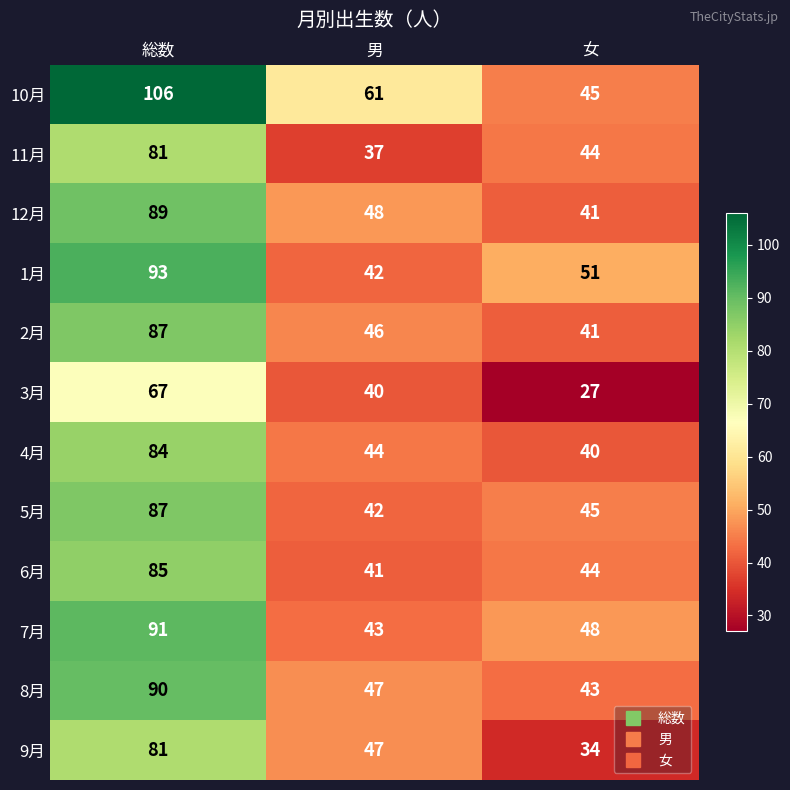

True or false: 9月 has a value of 47 at 男.

True